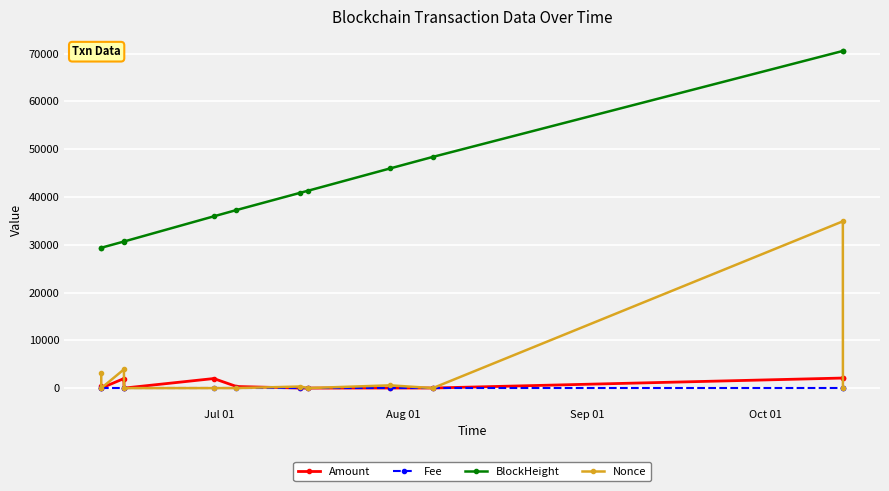

Which series has the largest total across all categories?

BlockHeight